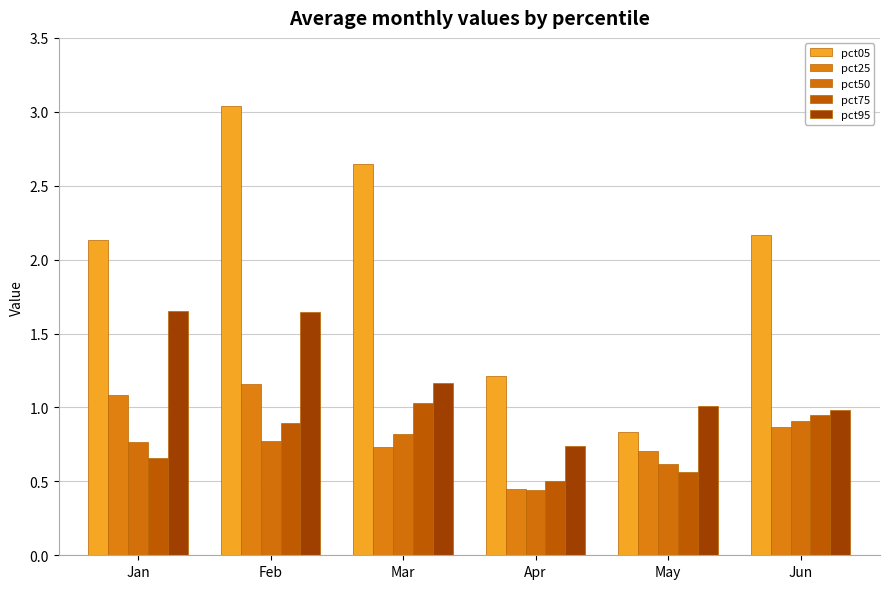

At which label is pct05 closest to 1?

May